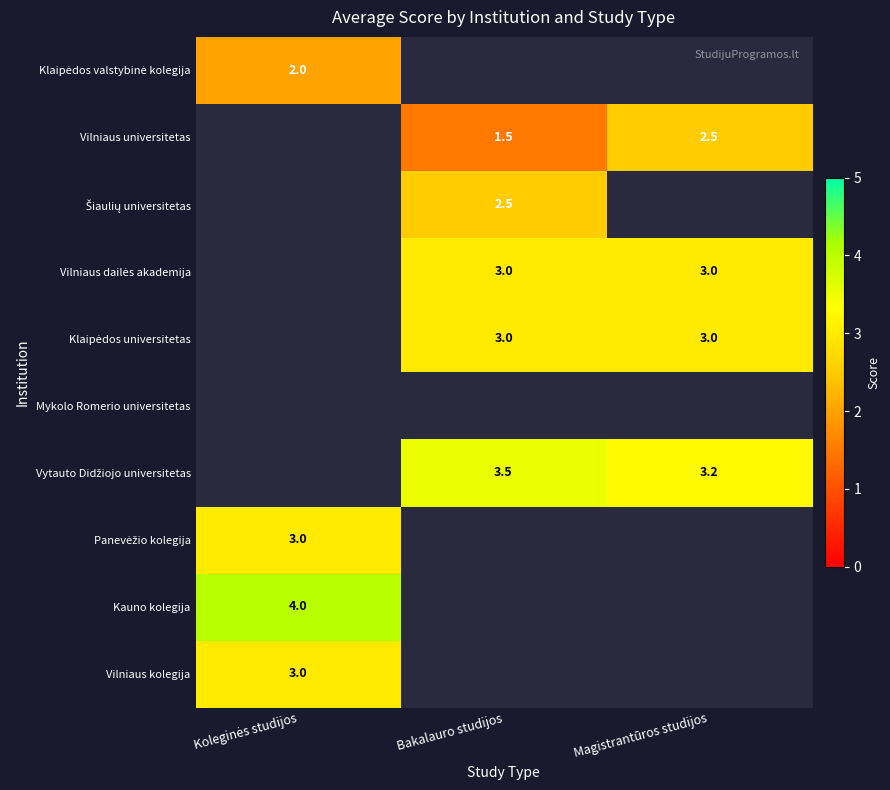

Which label corresponds to the largest value in the chart?

Koleginės studijos